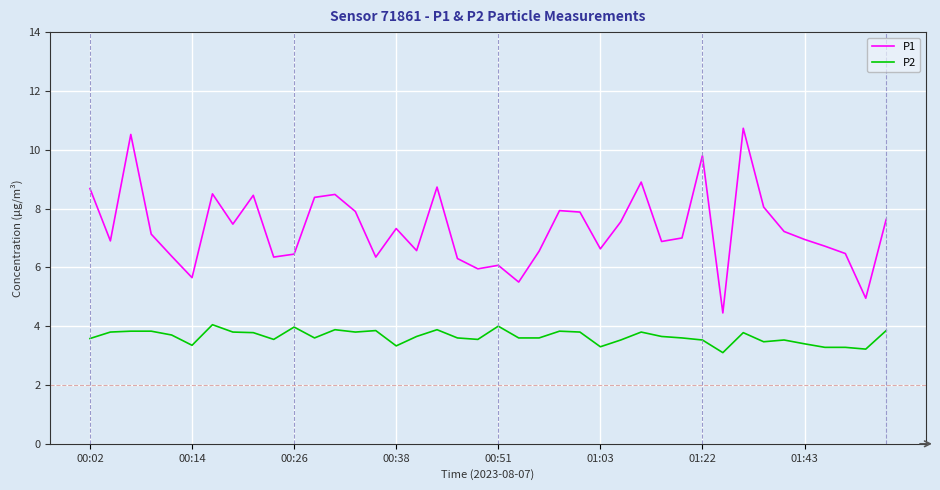

What is the sum of all P2 values?

145.5